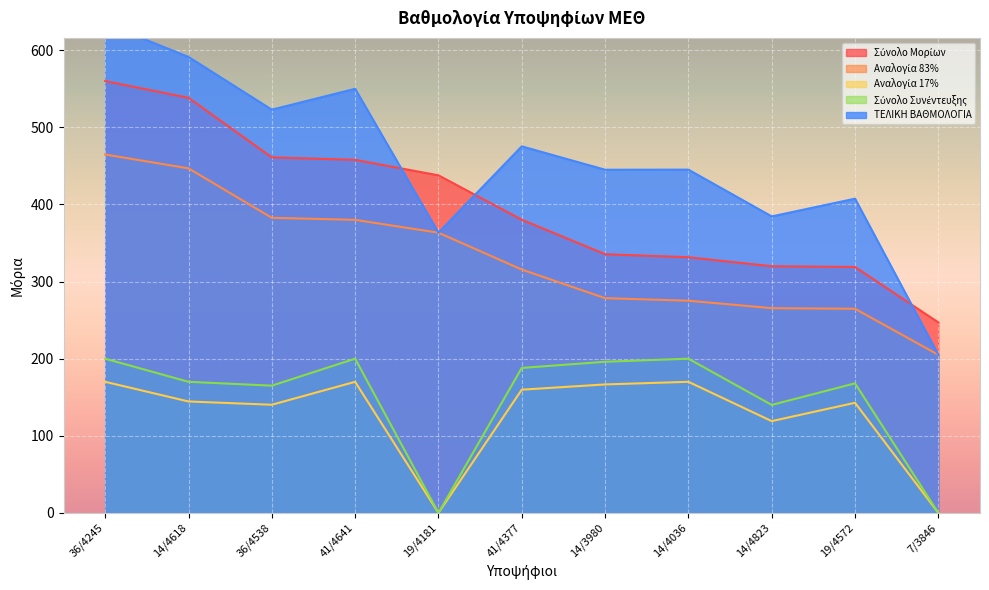

What is the value of the ΤΕΛΙΚΗ ΒΑΘΜΟΛΟΓΙΑ point at the 2nd from the left?

591.4